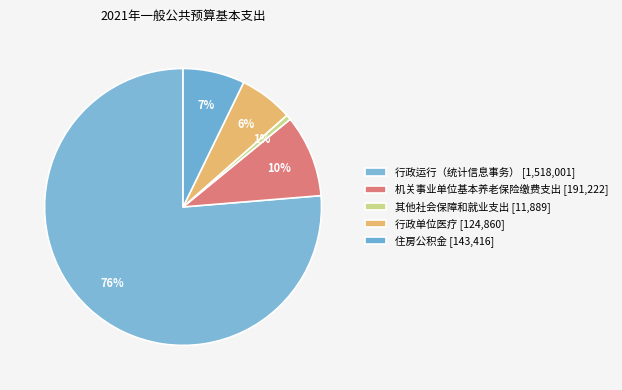

How many slices are in this pie chart?

5